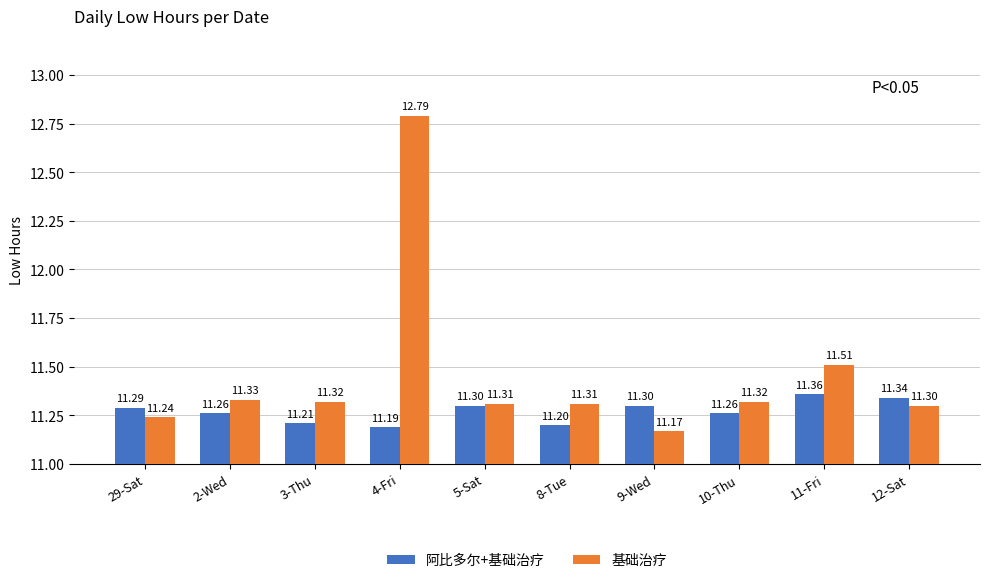

Are the bars horizontal?

No